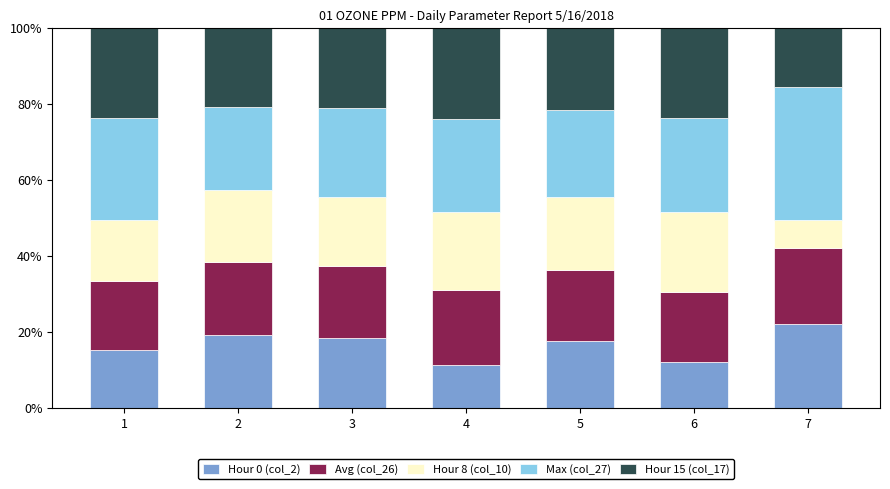

Read the Hour 0 (col_2) value at 2.

19.1